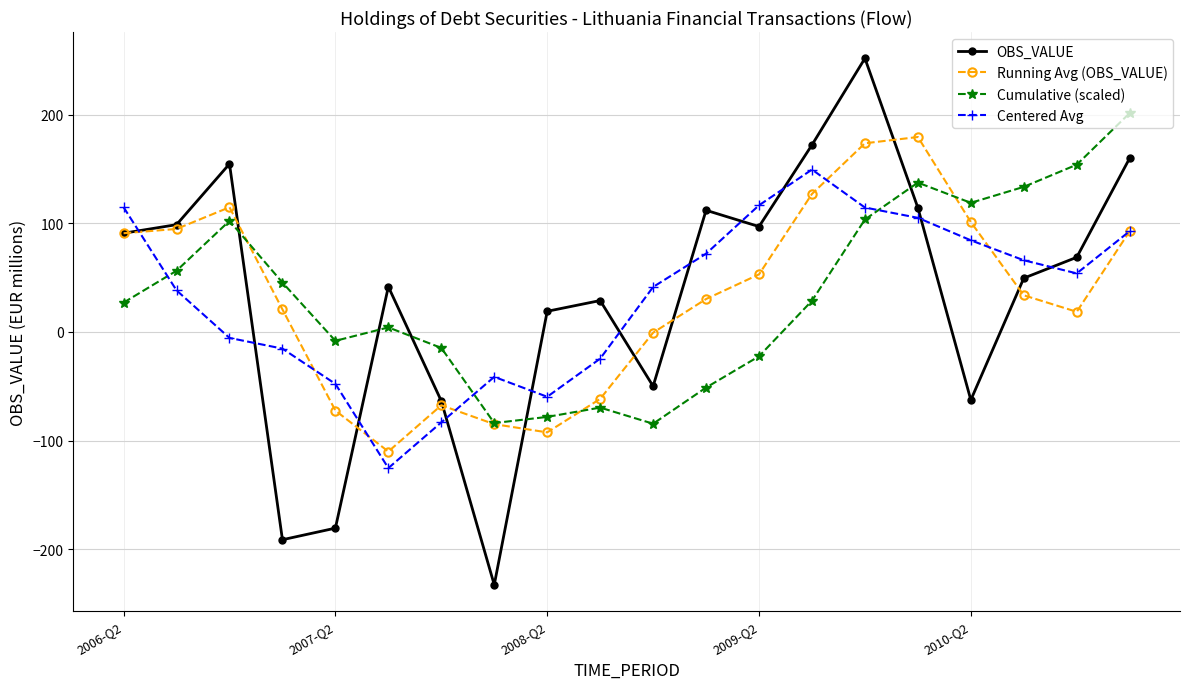

What is the minimum value for OBS_VALUE?

-232.8